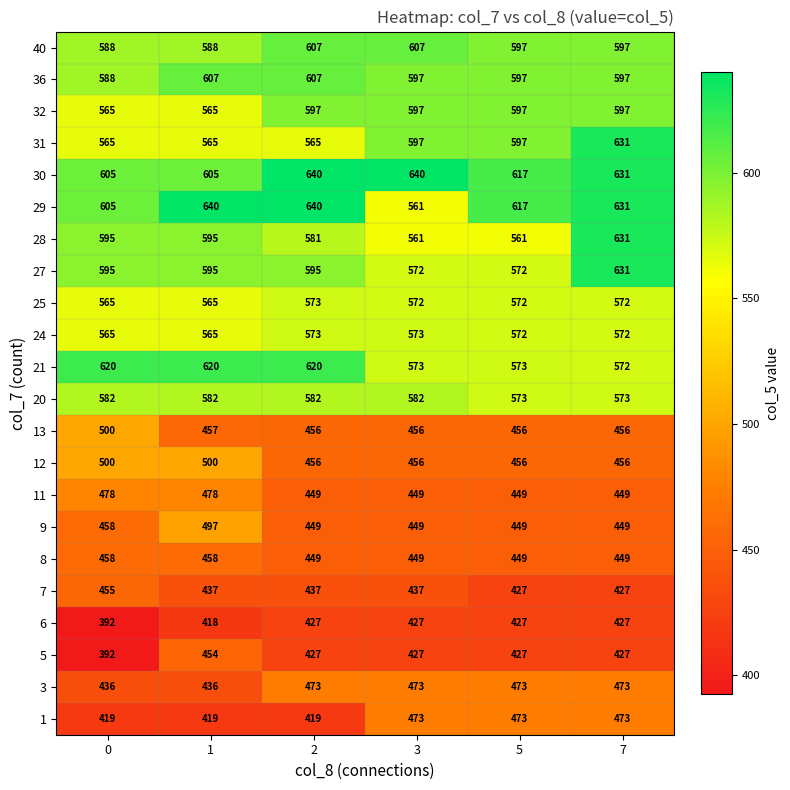

Is the value of 25 at 7 greater than the value of 11 at 2?

Yes